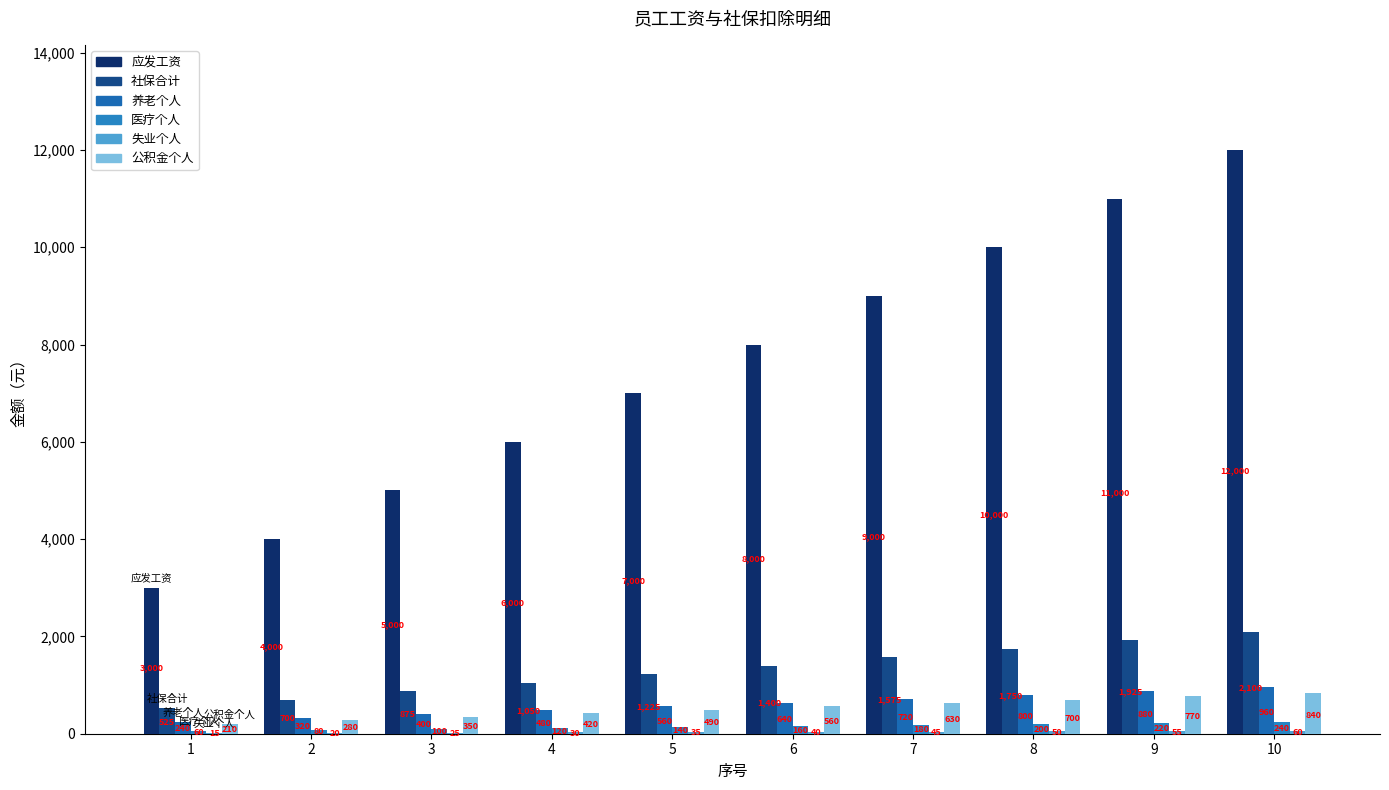

How many 医疗个人 values are between 100 and 200?

6